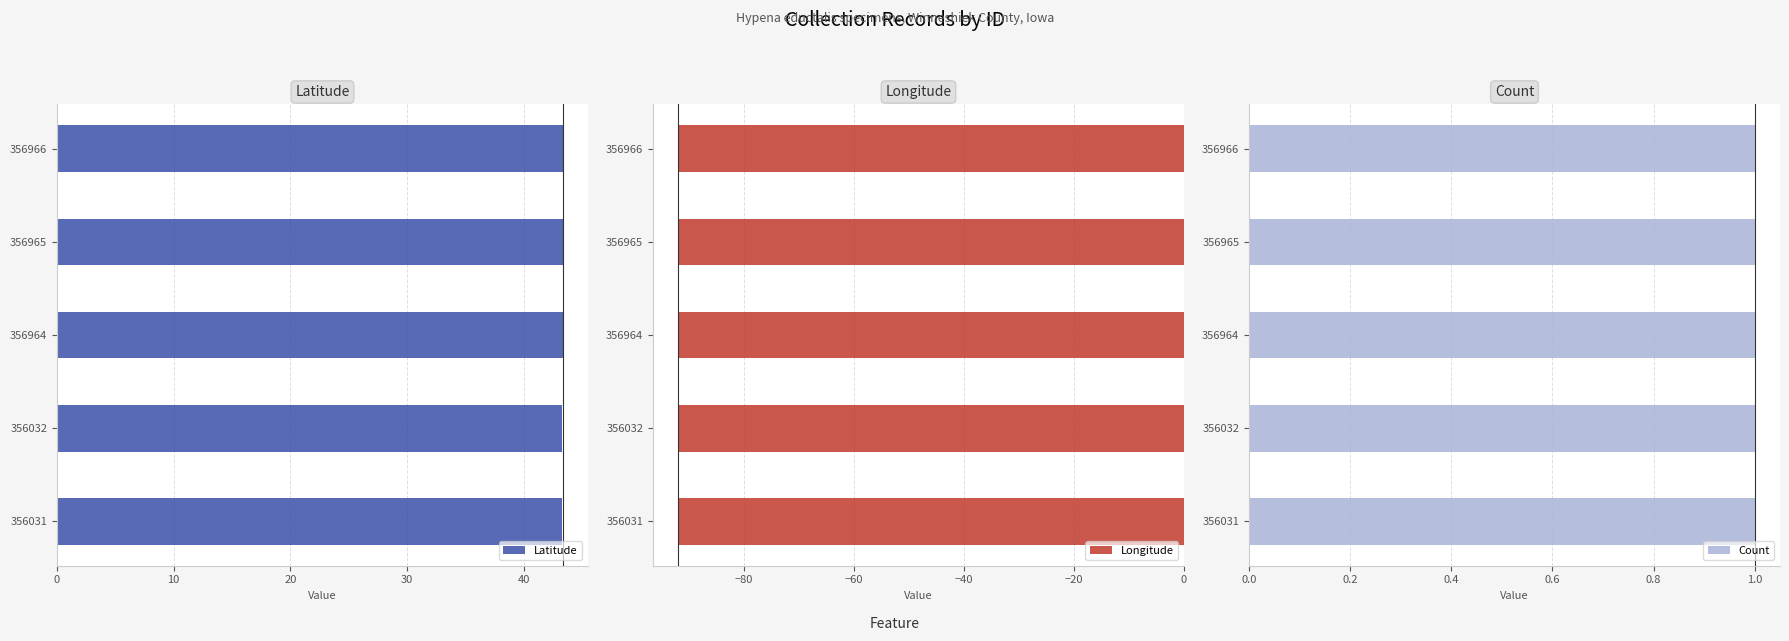

True or false: Latitude has a value of 65.3 at 356964.

False